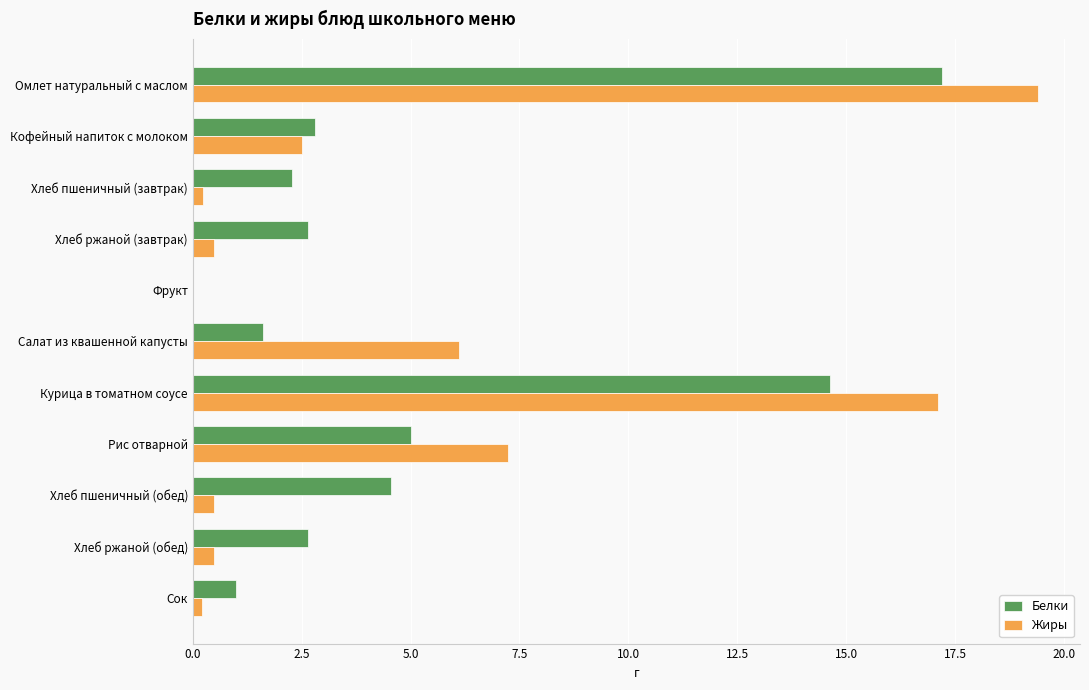

Count the number of categories in the chart.

11